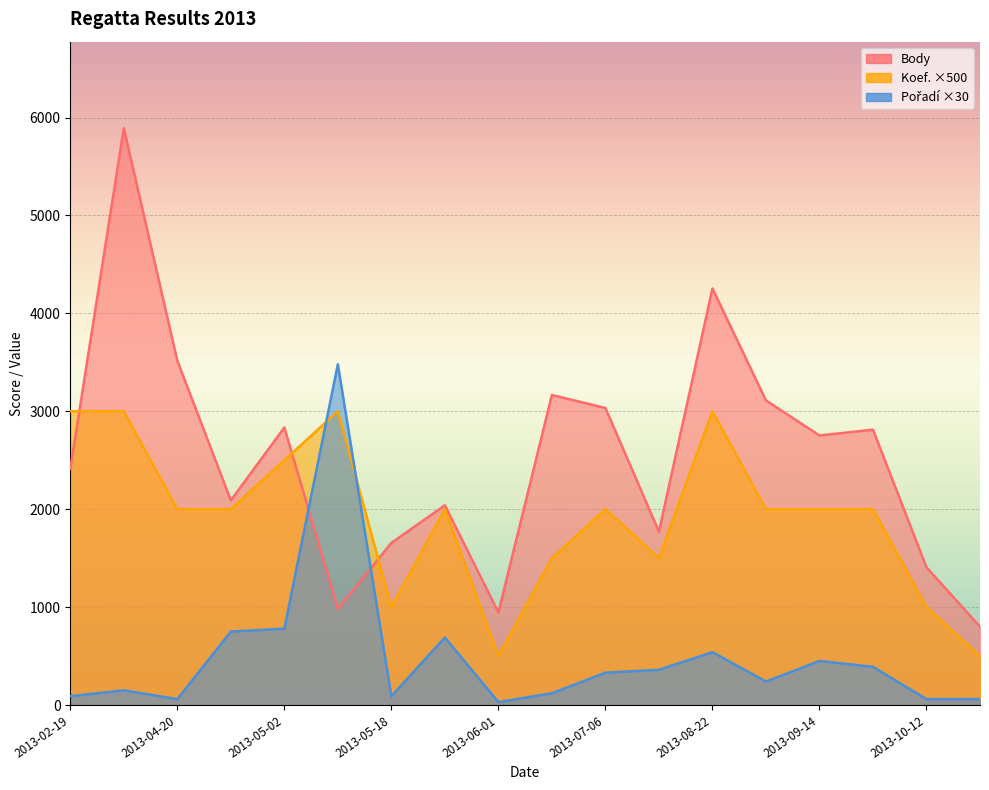

What is the lowest value of the Koef. series?

500